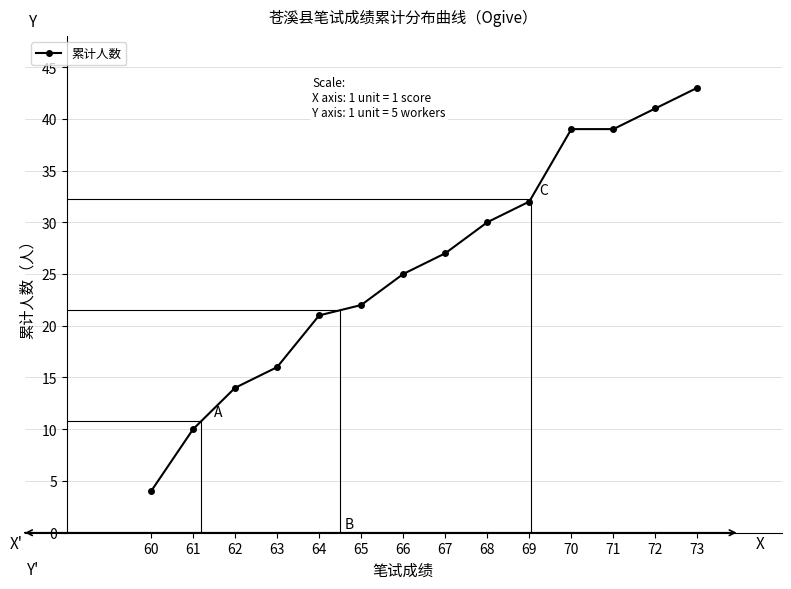

Reading left to right, extract all data points from this chart.

60=4	61=10	62=14	63=16	64=21	65=22	66=25	67=27	68=30	69=32	70=39	71=39	72=41	73=43